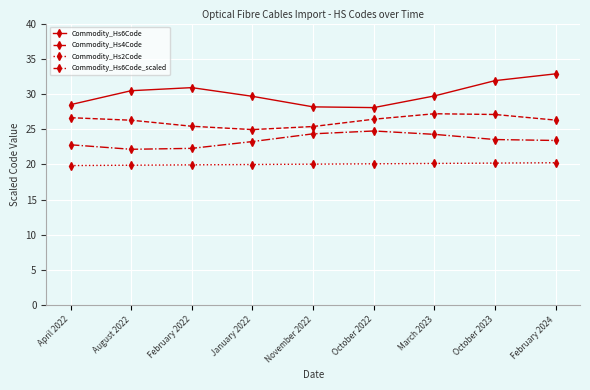

Which series has the largest range (max minus min)?

Commodity_Hs6Code